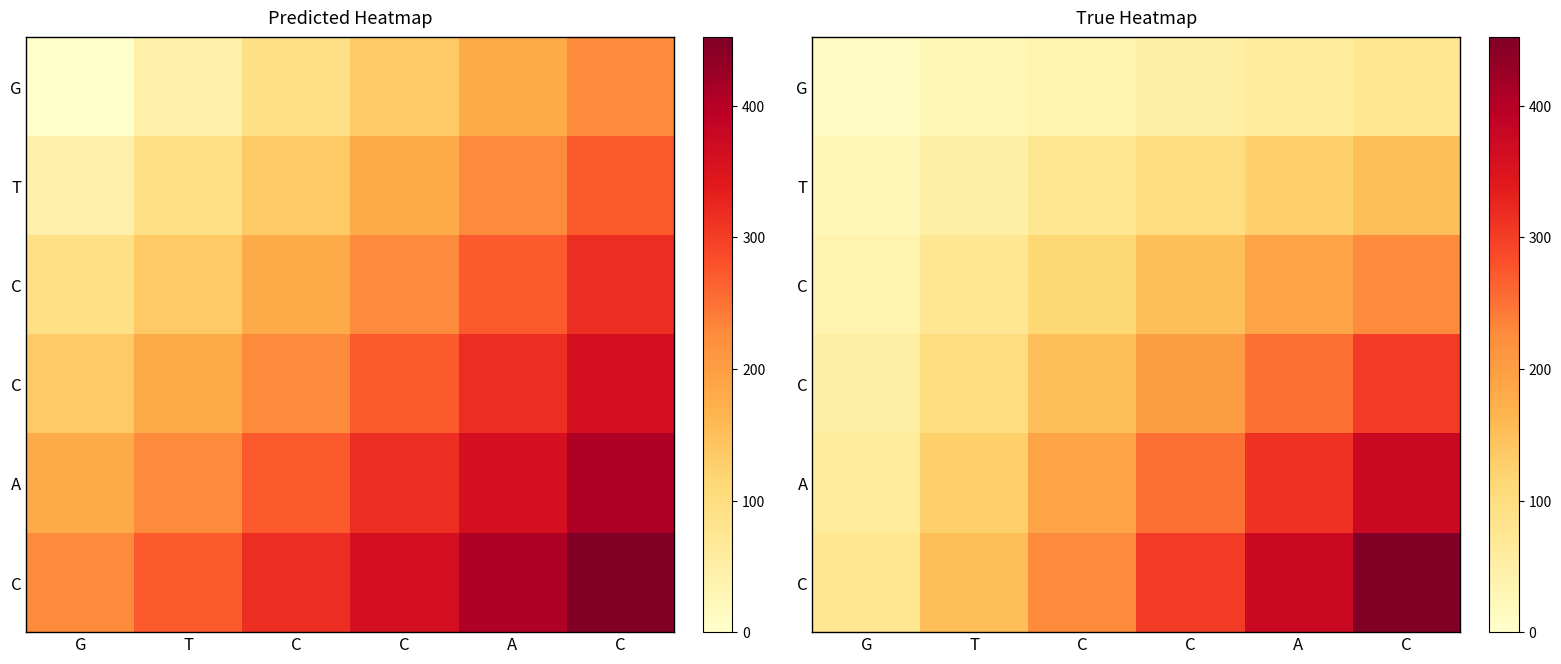

Between T and A, which is larger?

A